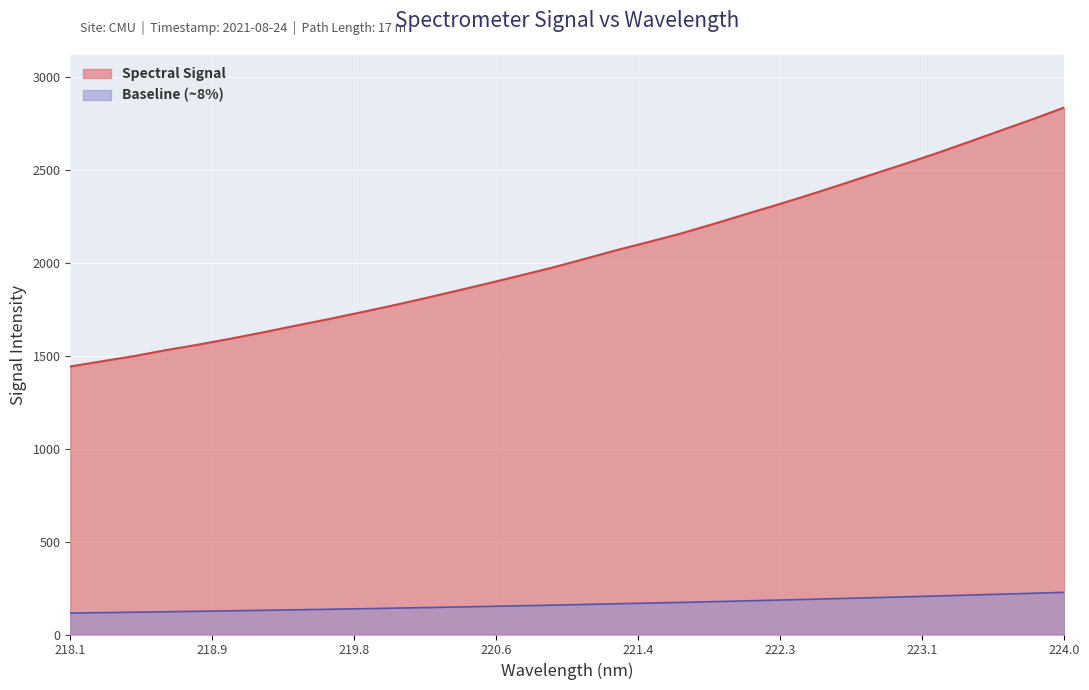

What is the difference between the maximum and minimum values?

1394.0